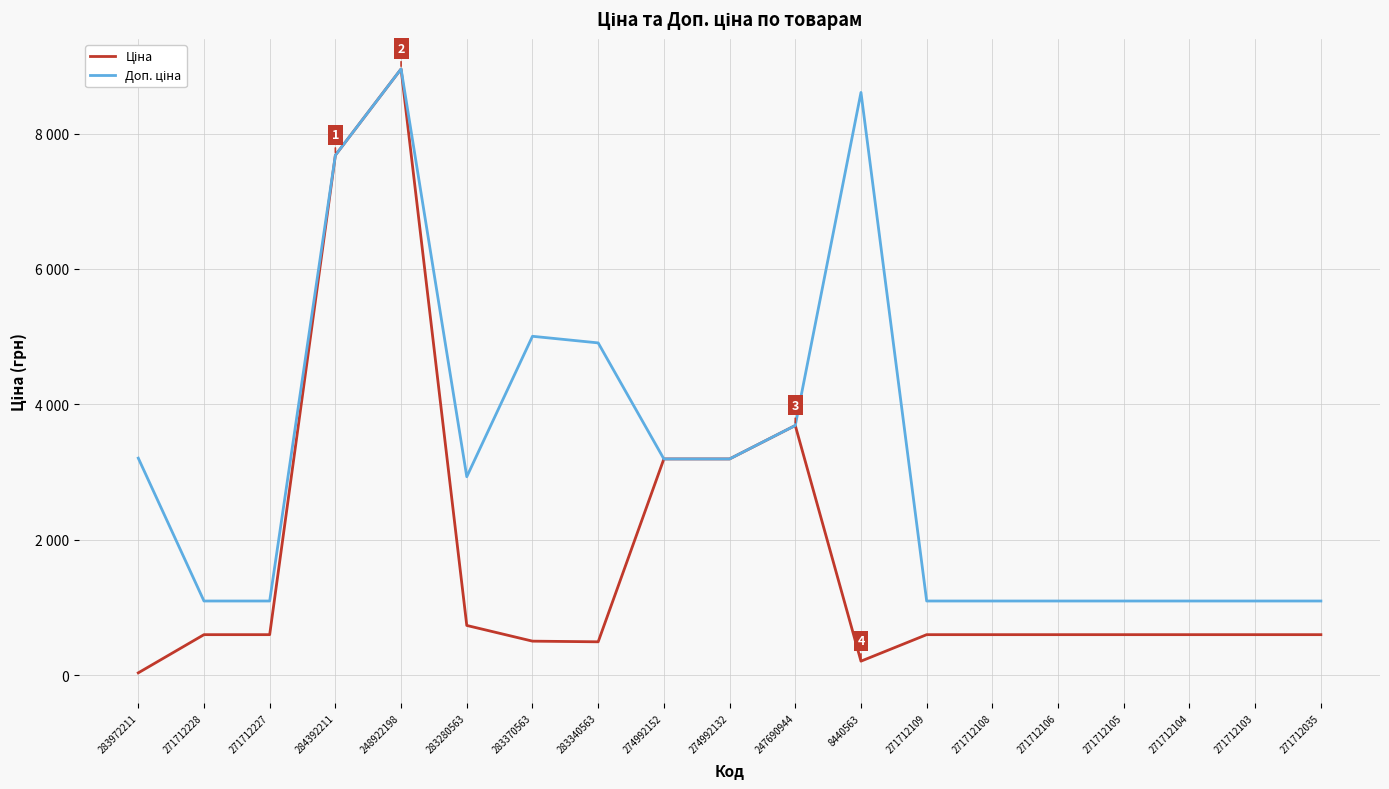

Does the chart display data point markers on the line(s)?

No